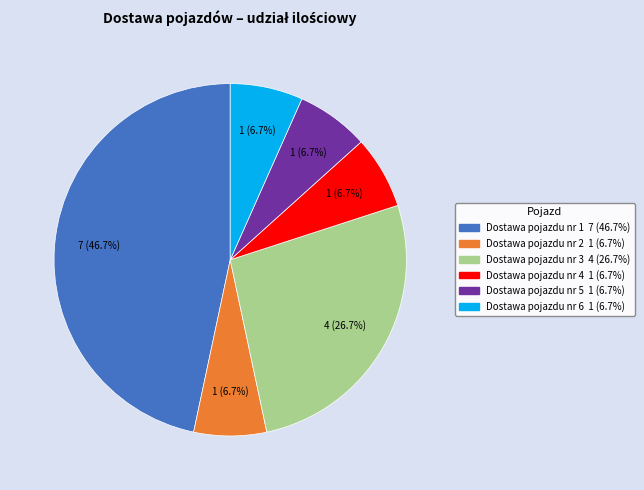

To the nearest percent, what is the average slice percentage?

17%